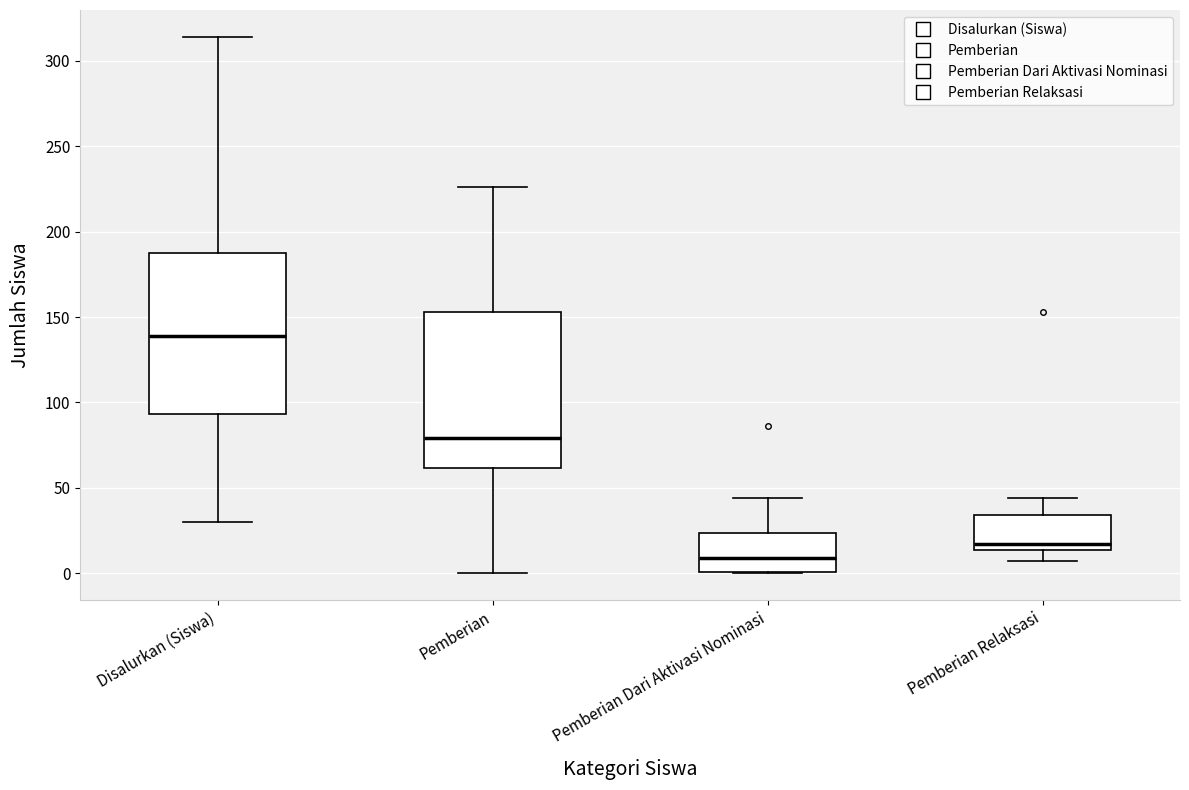

Where does the upper whisker of the box for Disalurkan (Siswa) end on the y-axis? The values are not printed on the chart, so give them approximately, as read against the axis.

315